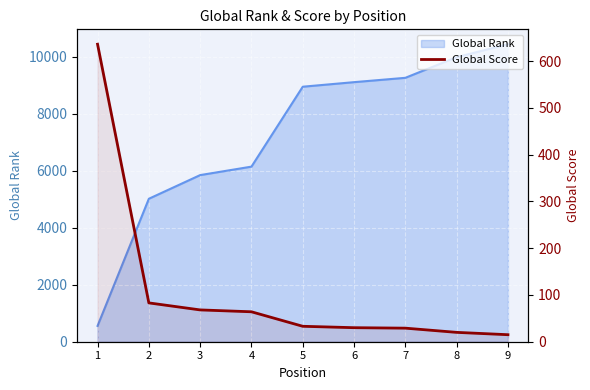

Does the chart display data point markers on the line(s)?

No